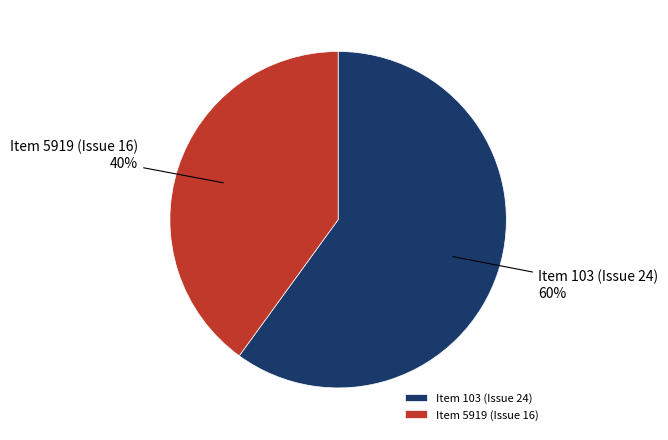

What is the ratio of the value at Item 103 (Issue 24) to the value at Item 5919 (Issue 16)?

1.5